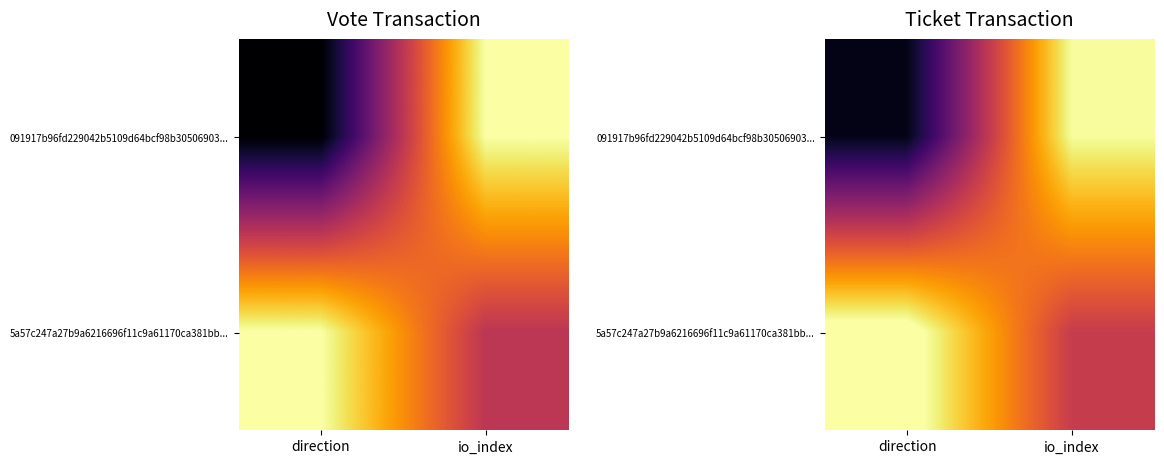

At direction, list the series in order from largest to smallest.

5a57c247a27b9a6216696f11c9a61170ca381bb..., 091917b96fd229042b5109d64bcf98b30506903...